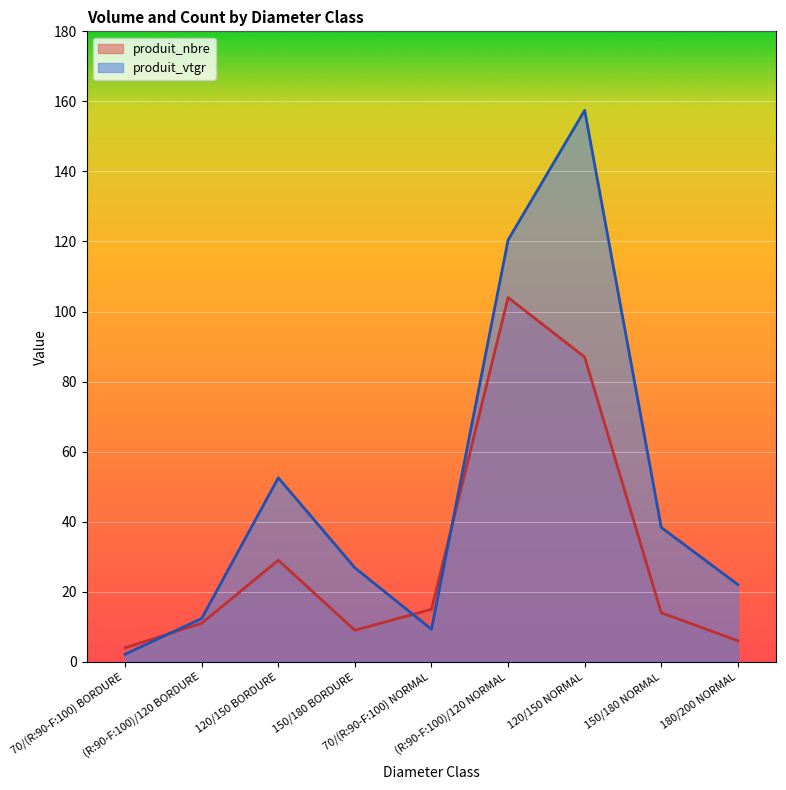

How many interior local valleys does the produit_vtgr series have?

1